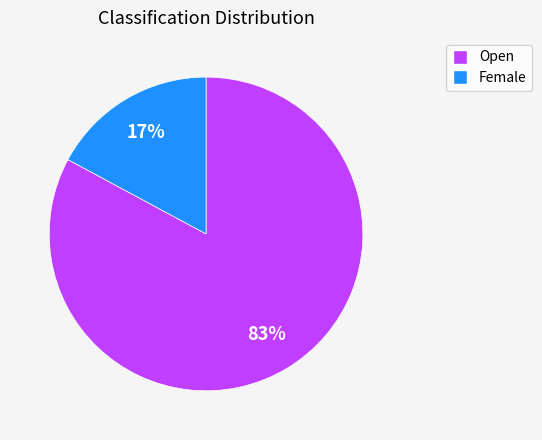

Which slice is the largest?

Open